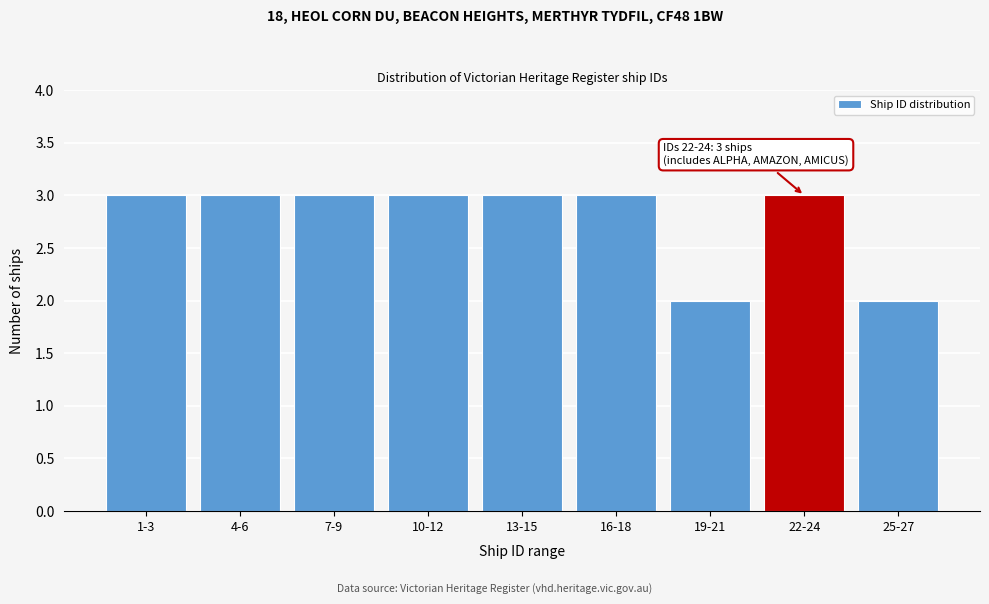

Reading left to right, what are all the values shown in this chart?

1-3=3	4-6=3	7-9=3	10-12=3	13-15=3	16-18=3	19-21=2	22-24=3	25-27=2